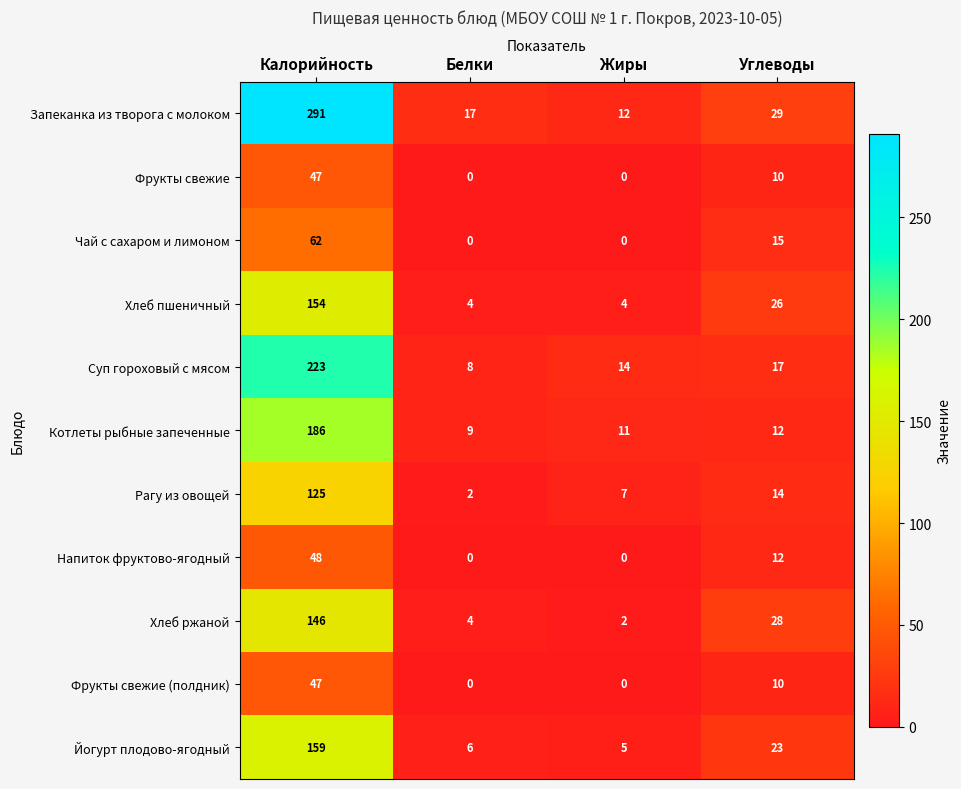

At how many categories does at least one series exceed 282?

1